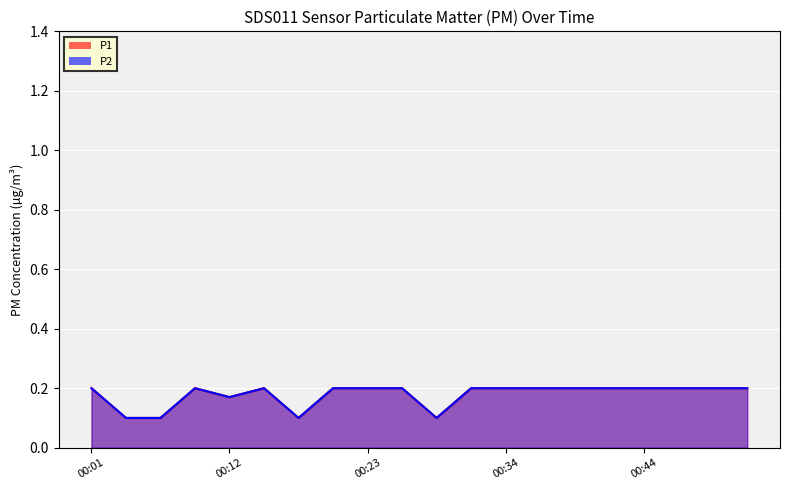

Which series has the widest spread of values?

P1_line